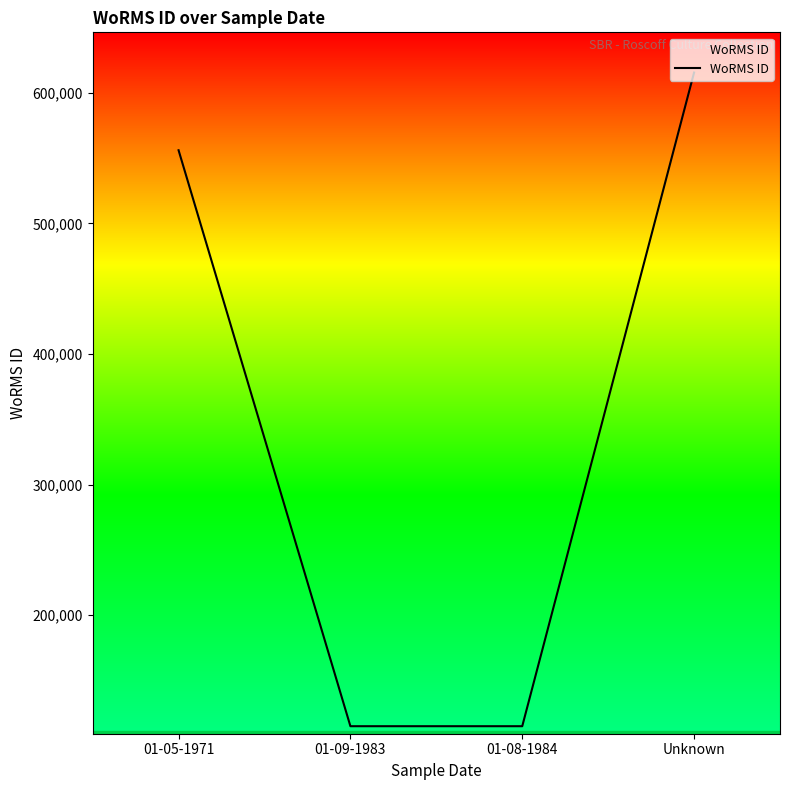

Reading left to right, transcribe all the data shown in this chart.

01-05-1971=555940	01-09-1983=115087	01-08-1984=115087	Unknown=615418